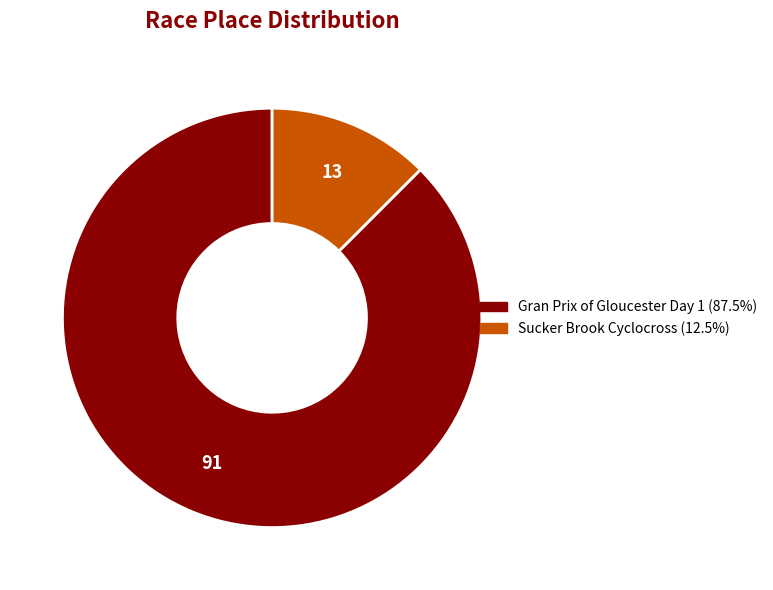

Is there a majority slice in this chart?

Yes